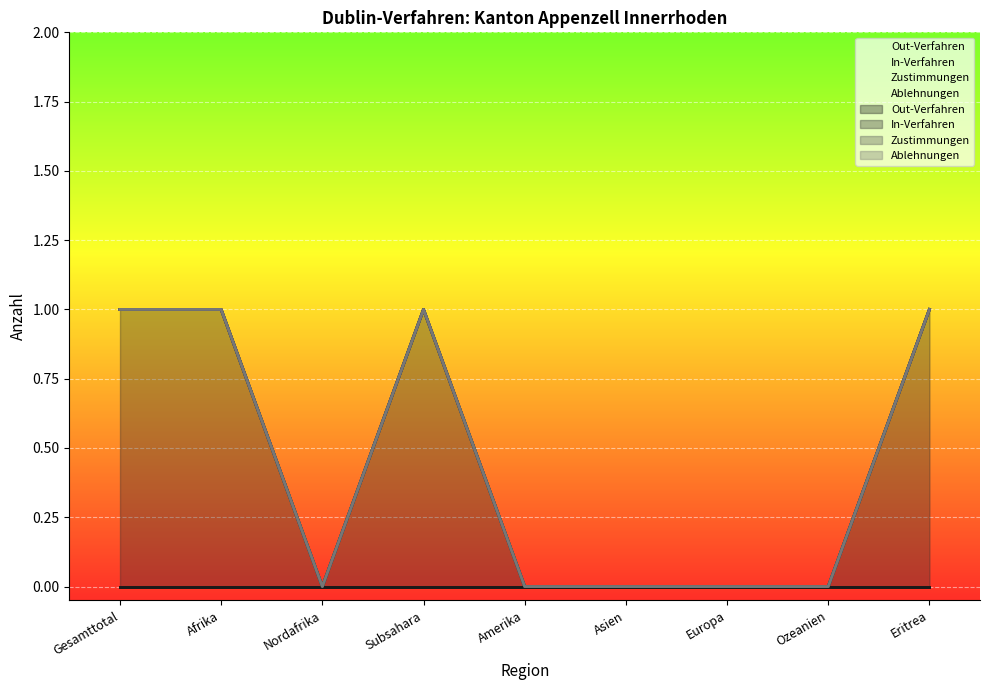

Which has a higher value, Afrika or Subsahara?

Afrika